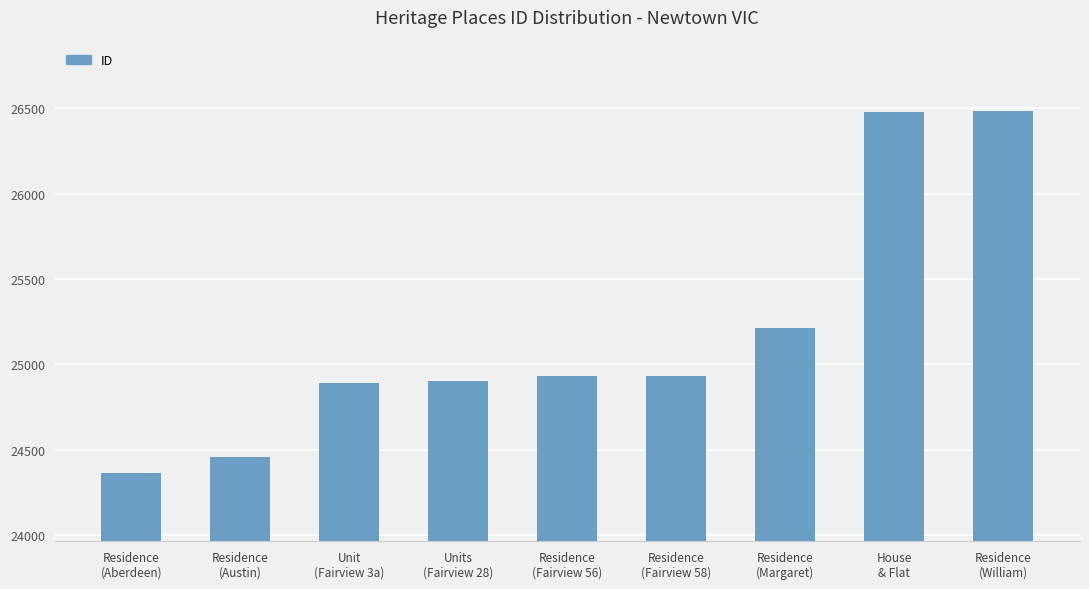

What is the sum of the values at Residence
(Fairview 56) and Unit
(Fairview 3a)?

49823